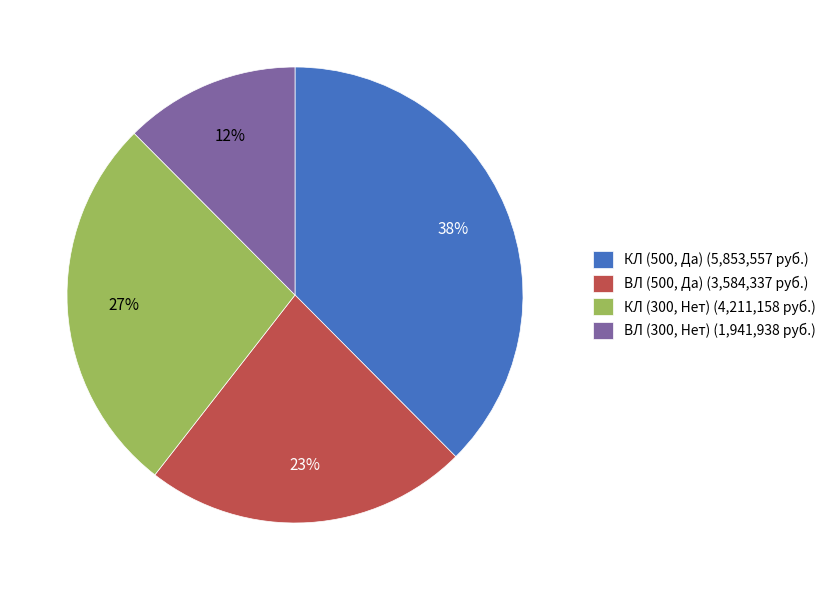

Which slice is the largest?

КЛ (500, Да)